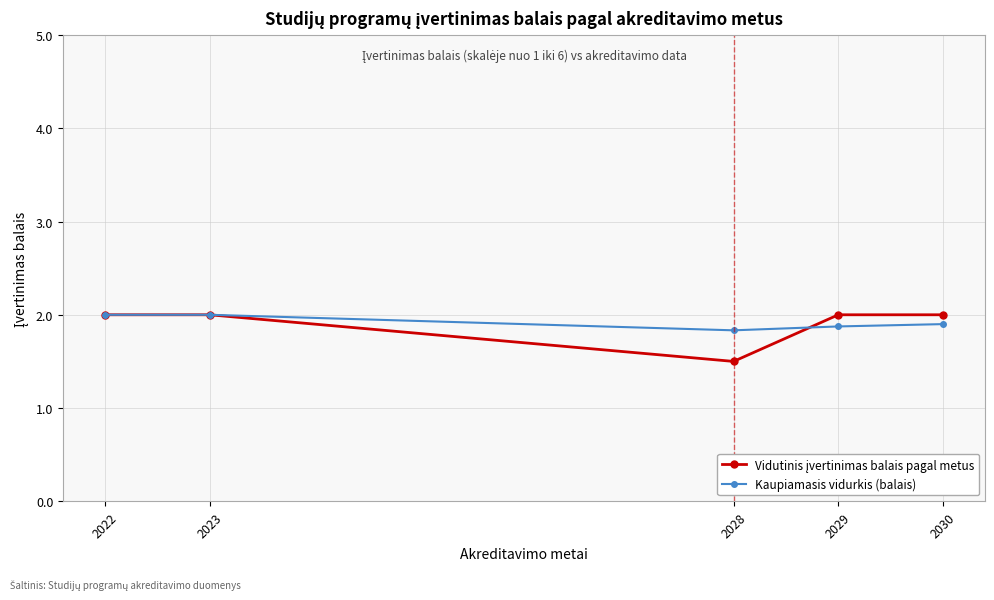

Is this an area chart (filled region under the line)?

No